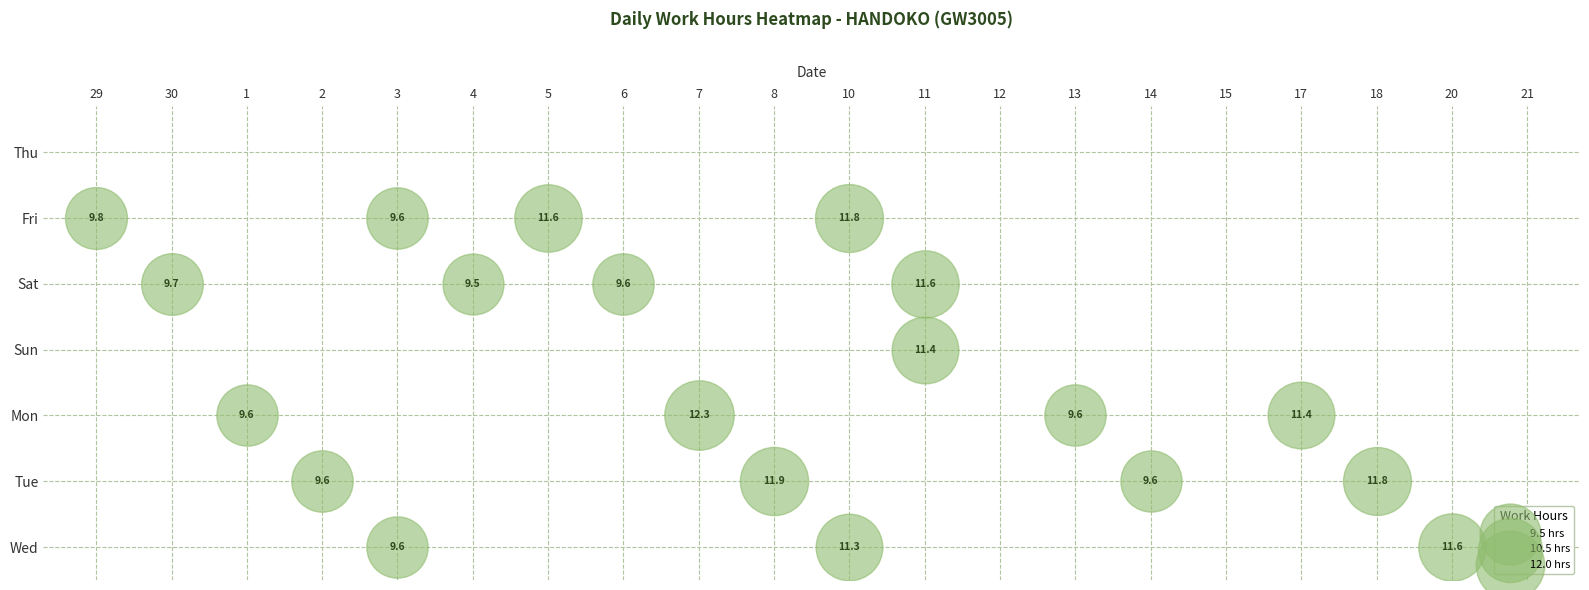

Is it true that Tue equals 0.0 at 1?

True